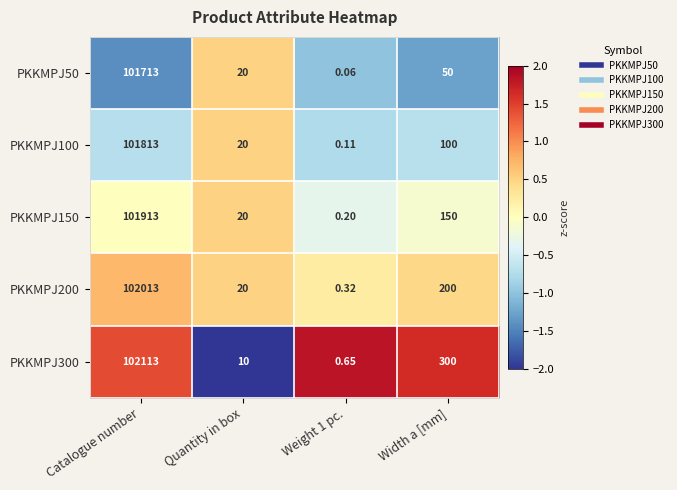

Which category has the highest value in the PKKMPJ150 series?

Catalogue number